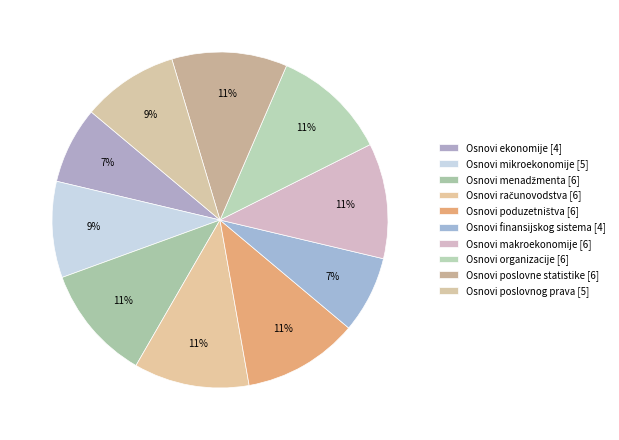

Is there a majority slice in this chart?

No